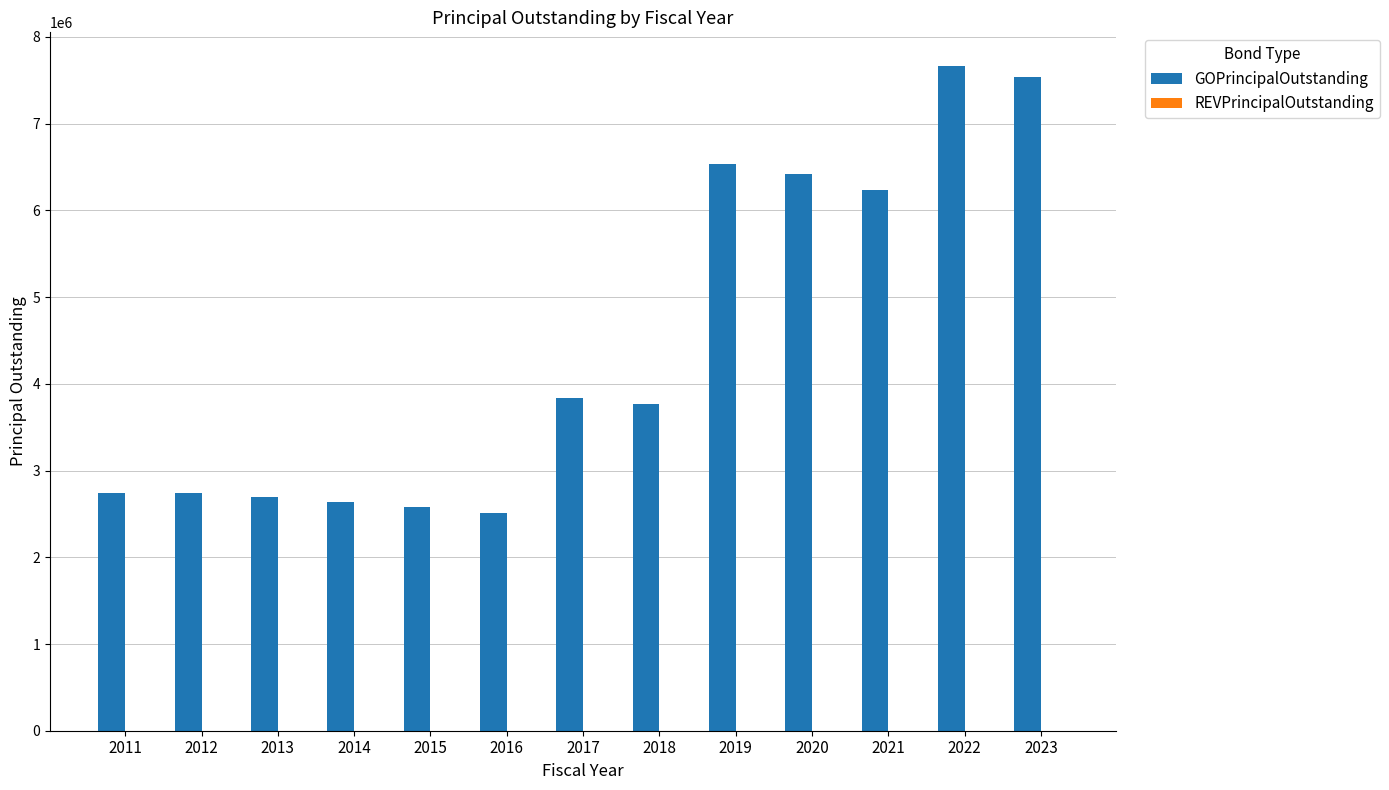

What is the greatest value displayed?

7670000